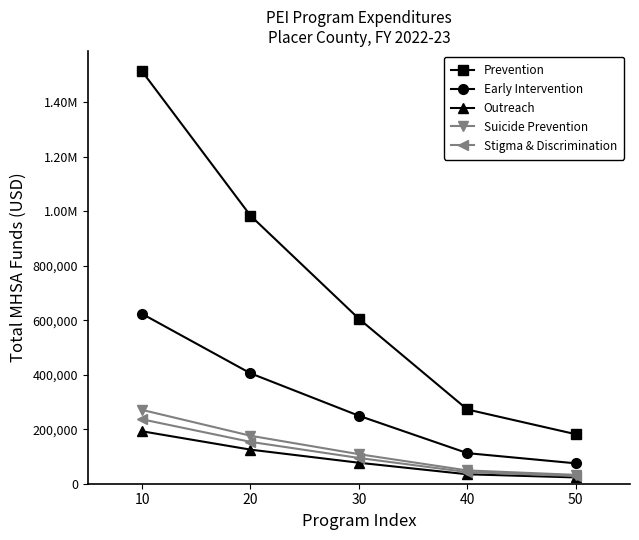

Which category has the highest value in the Prevention series?

10